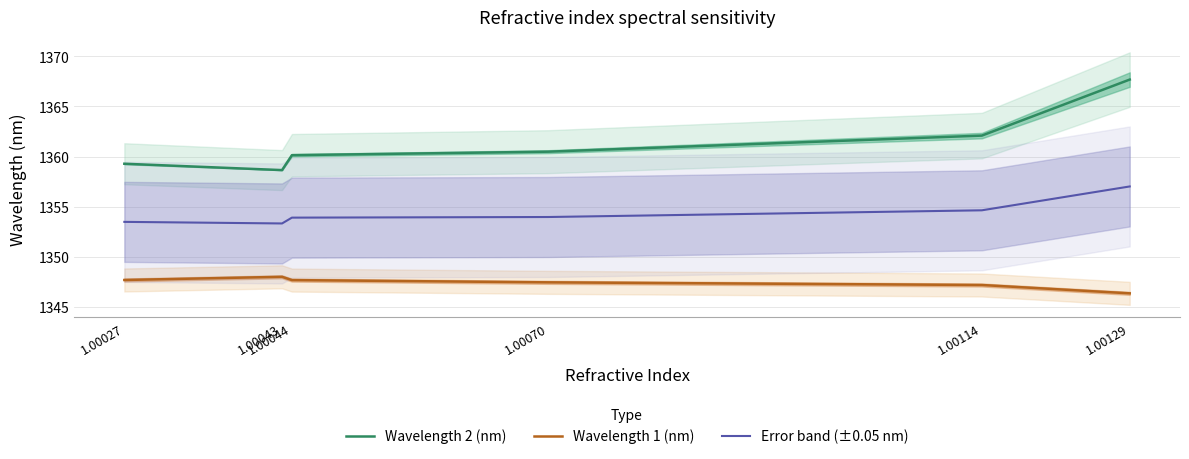

The value of Wavelength 2 (nm) at 1.00043 is 1358.6. True or false?

True